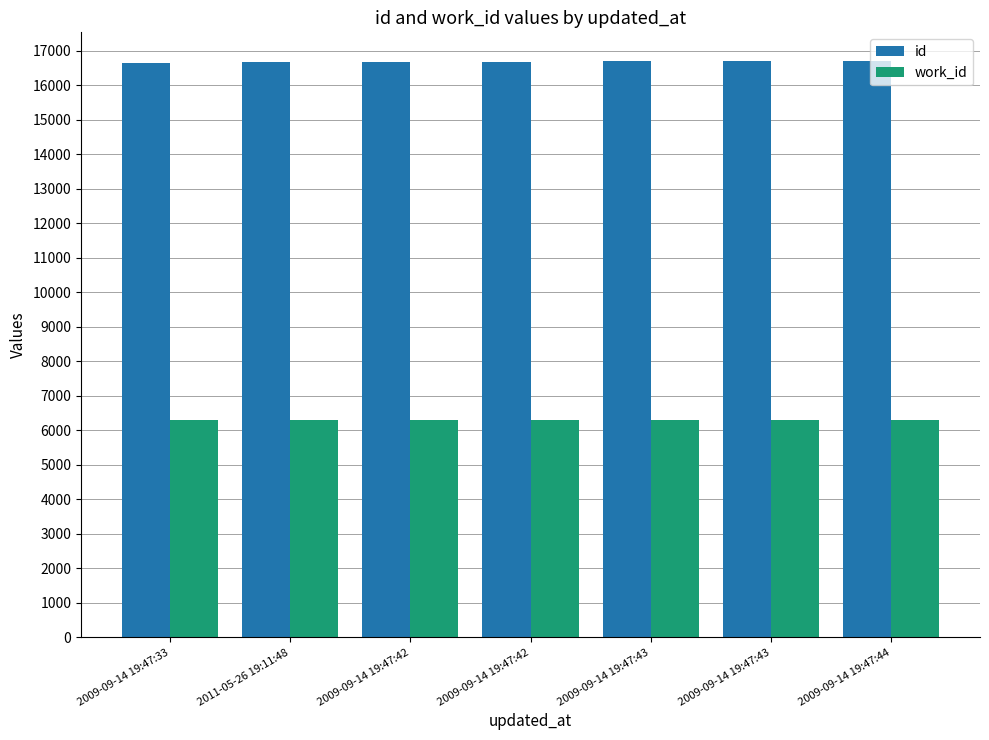

What are all the series names shown in the legend?

id, work_id